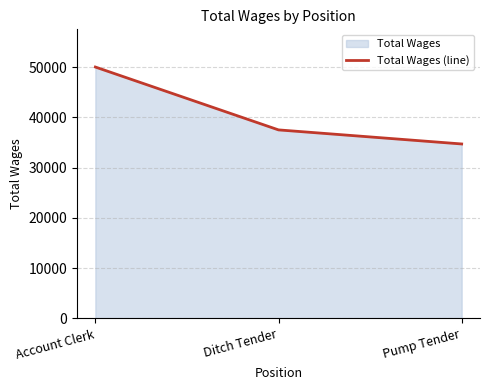

Reading left to right, extract all data points from this chart.

50000	37490	34690